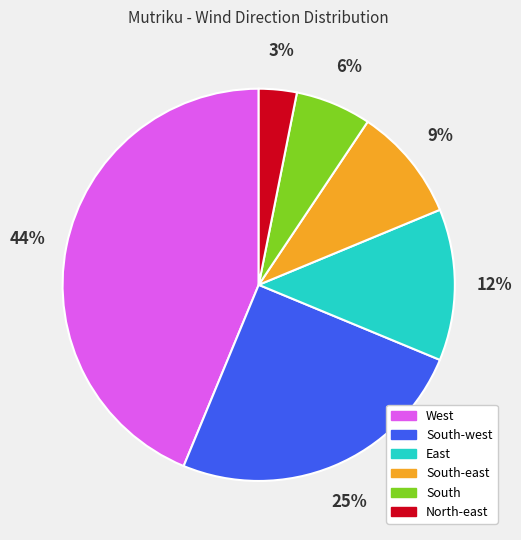

Is the sum of West and South-west greater than half?

Yes